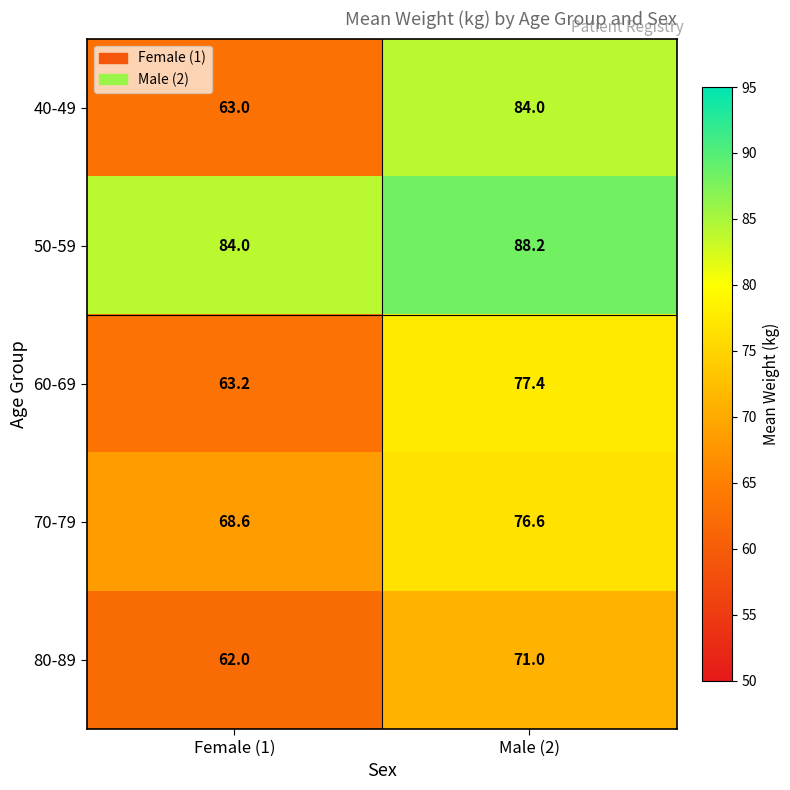

What is the maximum value for 40-49?

84.0